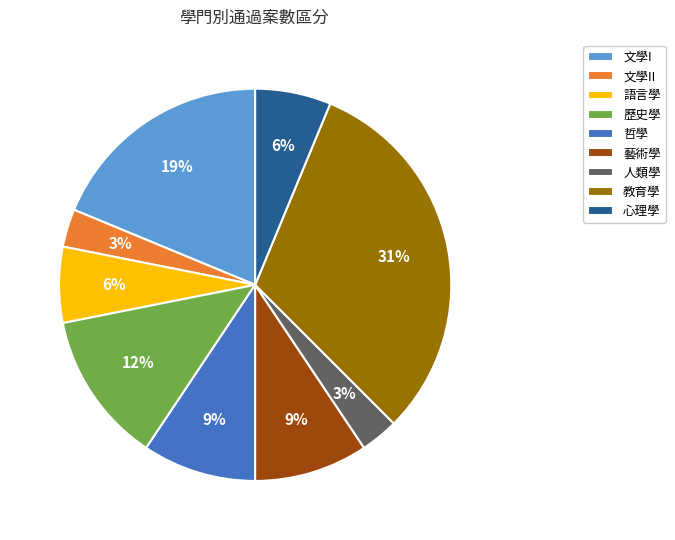

How many segments does this pie chart have?

9